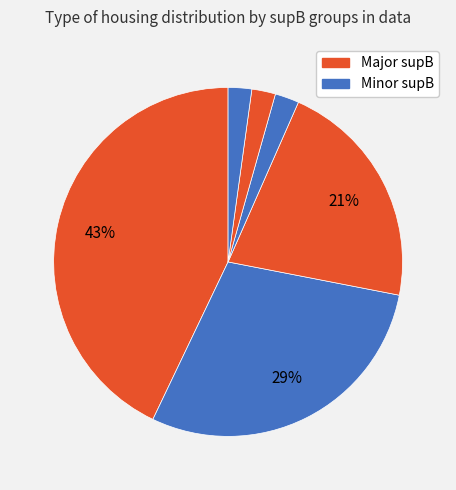

How many segments does this pie chart have?

6